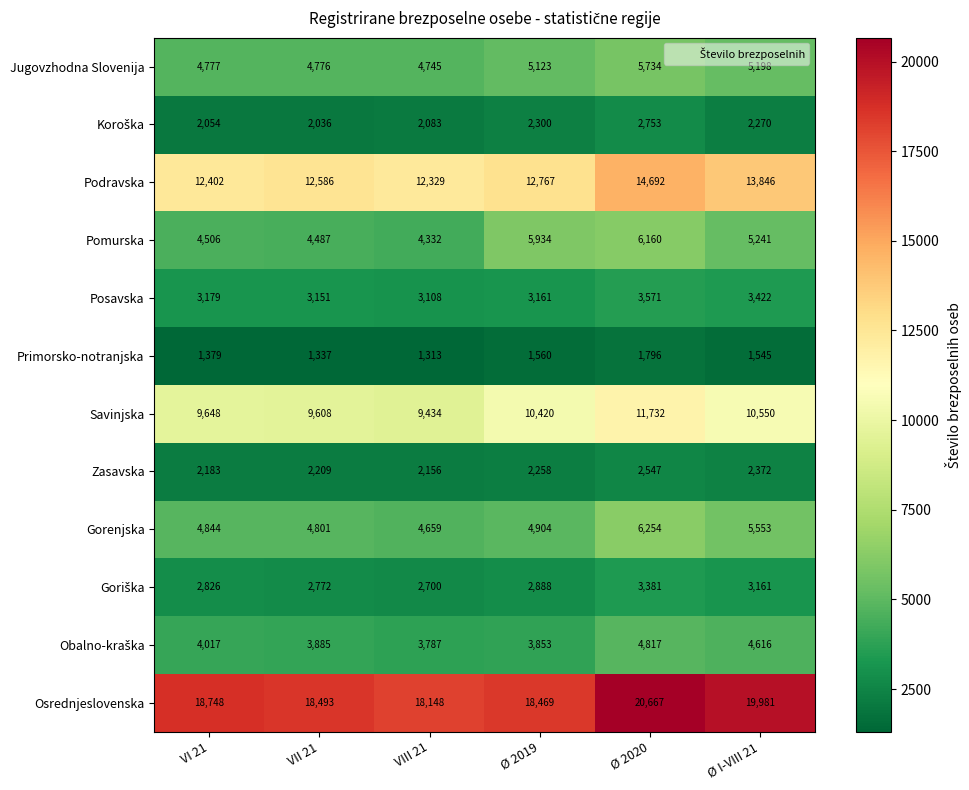

At which label is Podravska closest to 13510?

Ø I-VIII 21